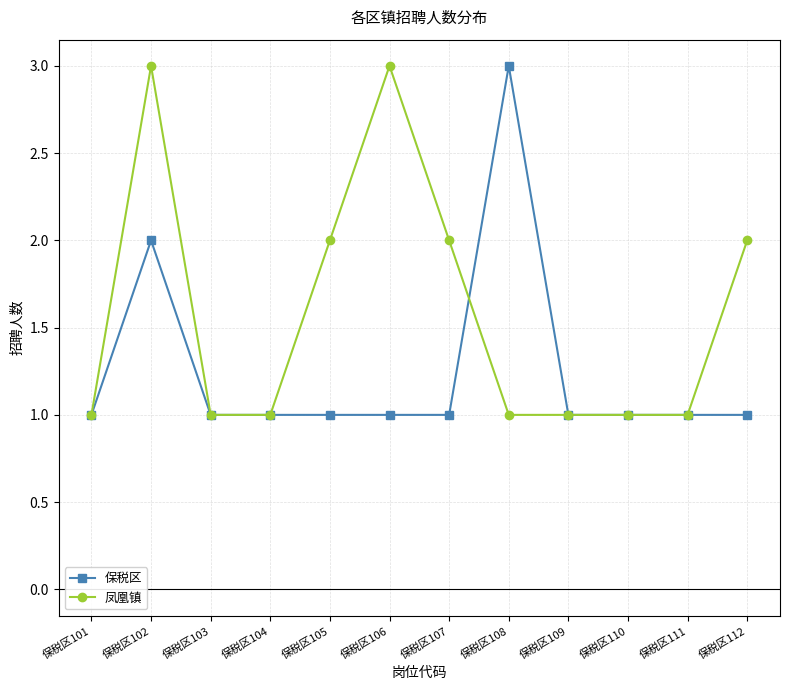

At 保税区108, list the series in order from largest to smallest.

保税区, 凤凰镇